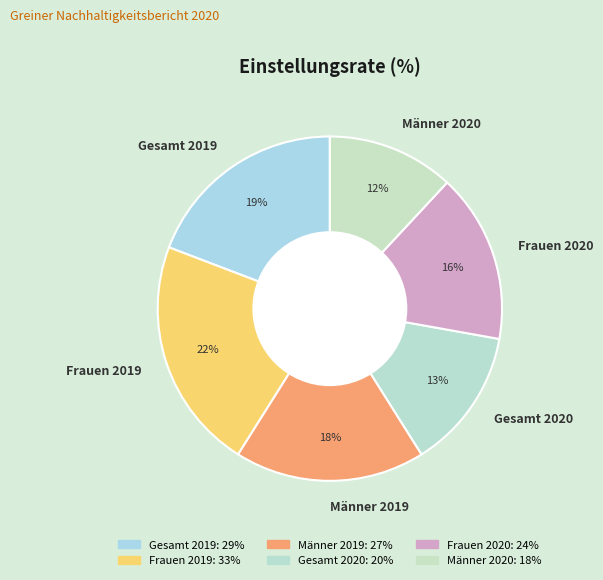

Is Männer 2019 the majority of the pie?

No